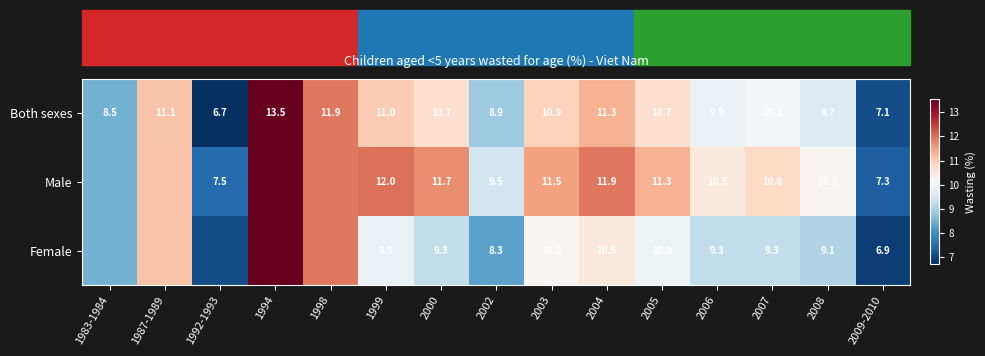

What is the difference between the highest and lowest values at 2006?

1.2